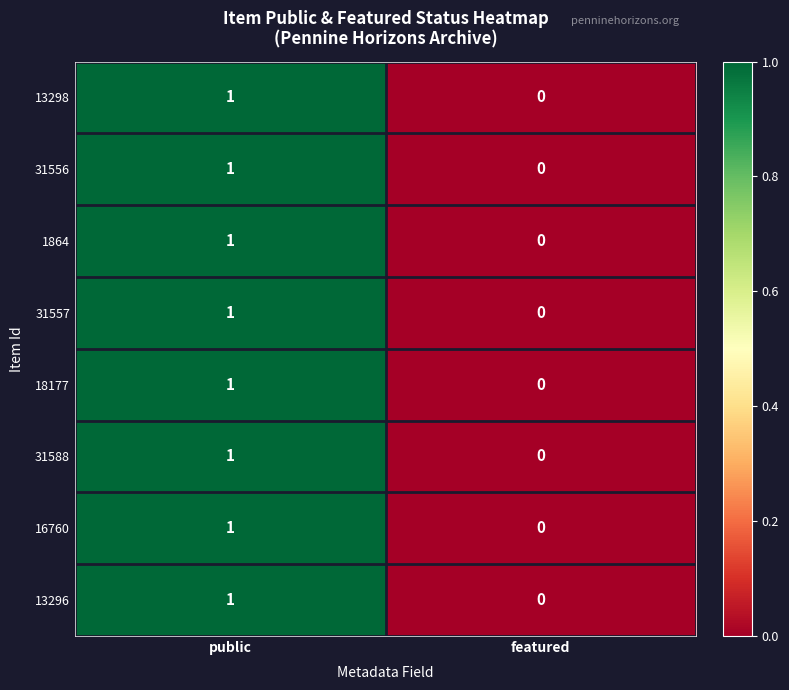

Is the value of 13296 at public greater than the value of 31557 at featured?

Yes